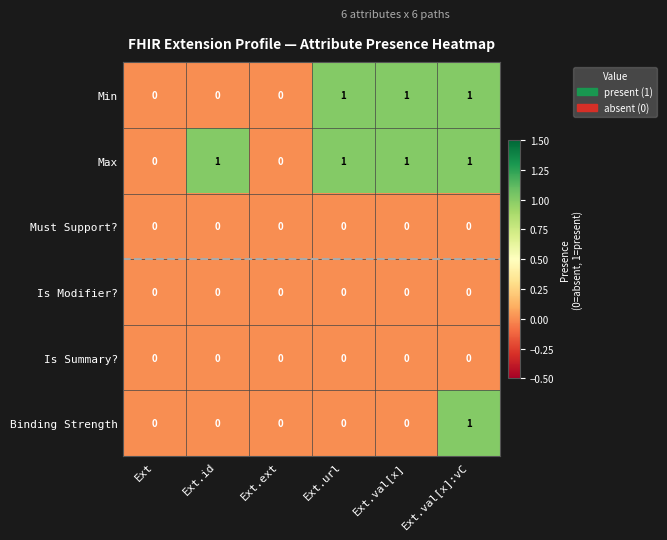

Which series changed the most between Ext.url and Ext.val[x]:vC?

Binding Strength